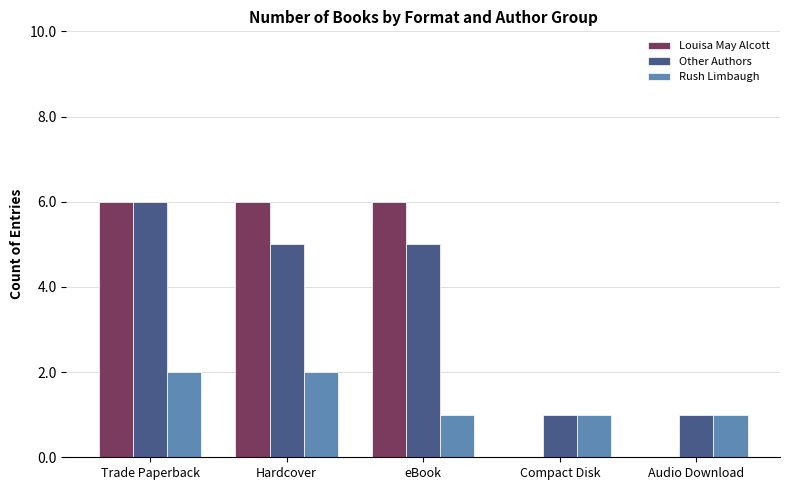

What is the sum of the Other Authors values at Audio Download and Hardcover?

6